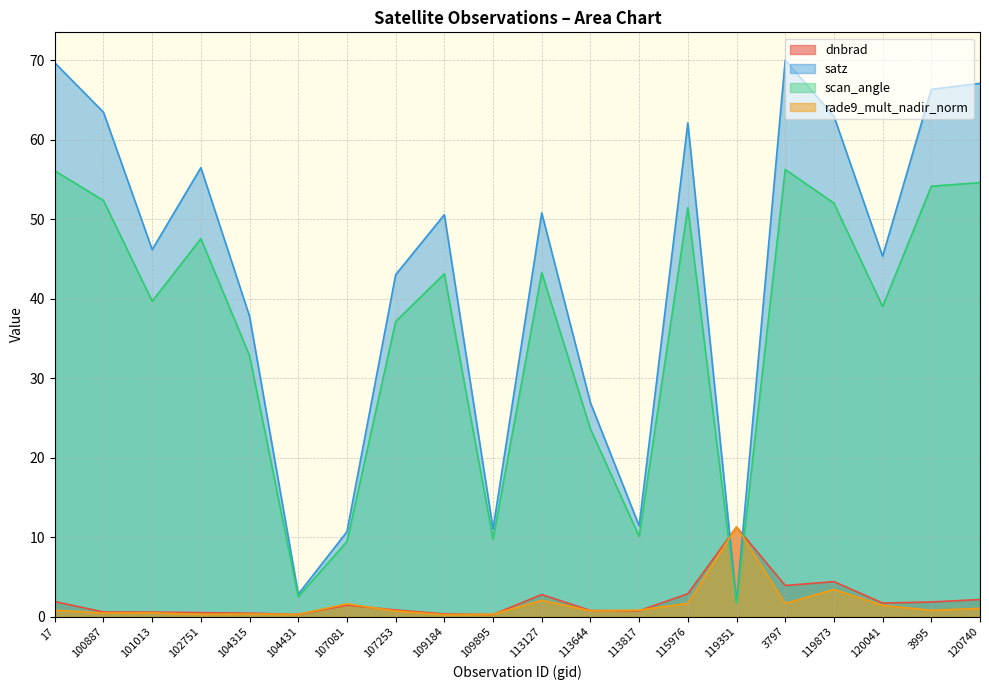

What is the sum of all satz values?

856.5